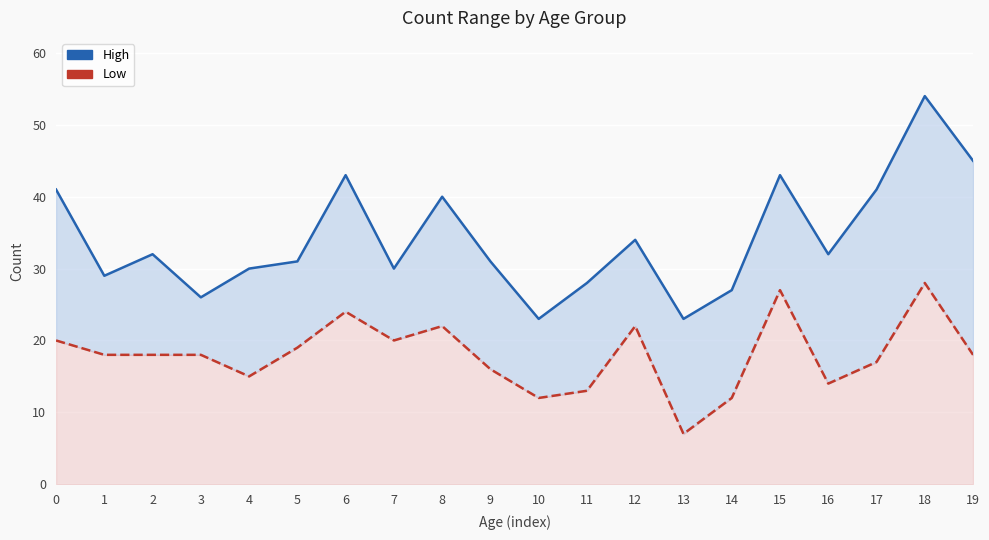

True or false: High has a value of 31 at 9.

True